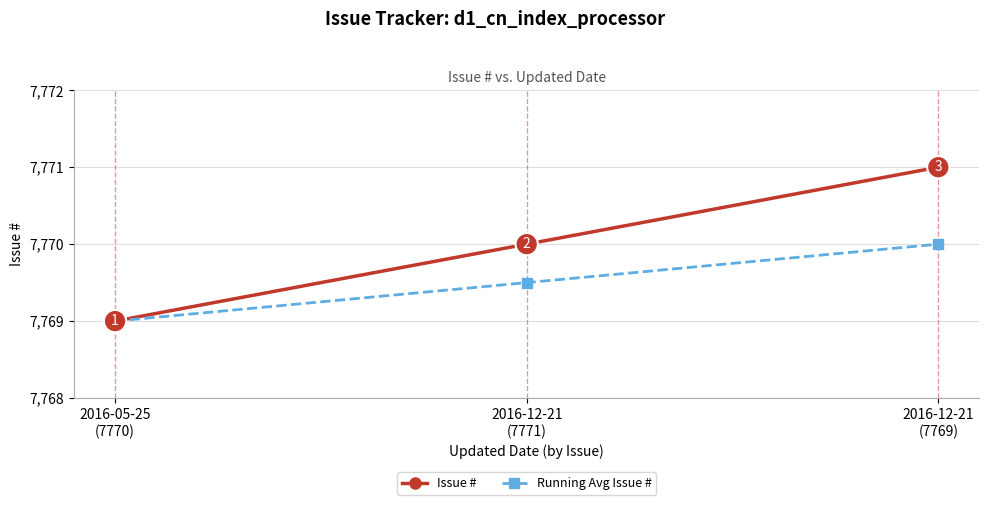

What is the maximum value shown in the chart?

7771.0